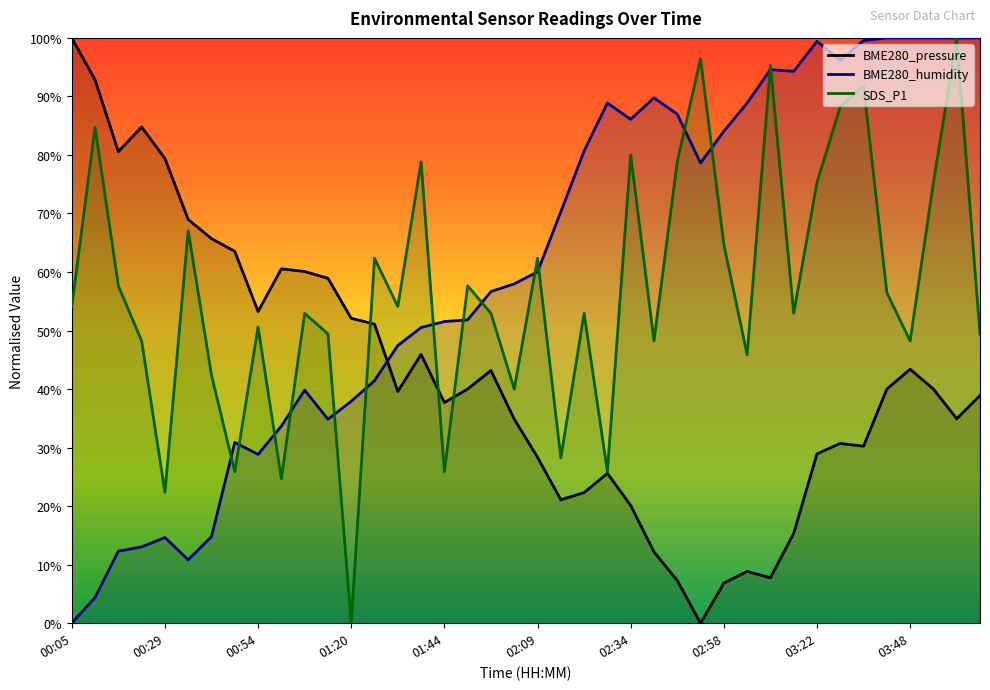

At which category is the sum across all series the highest?

04:00